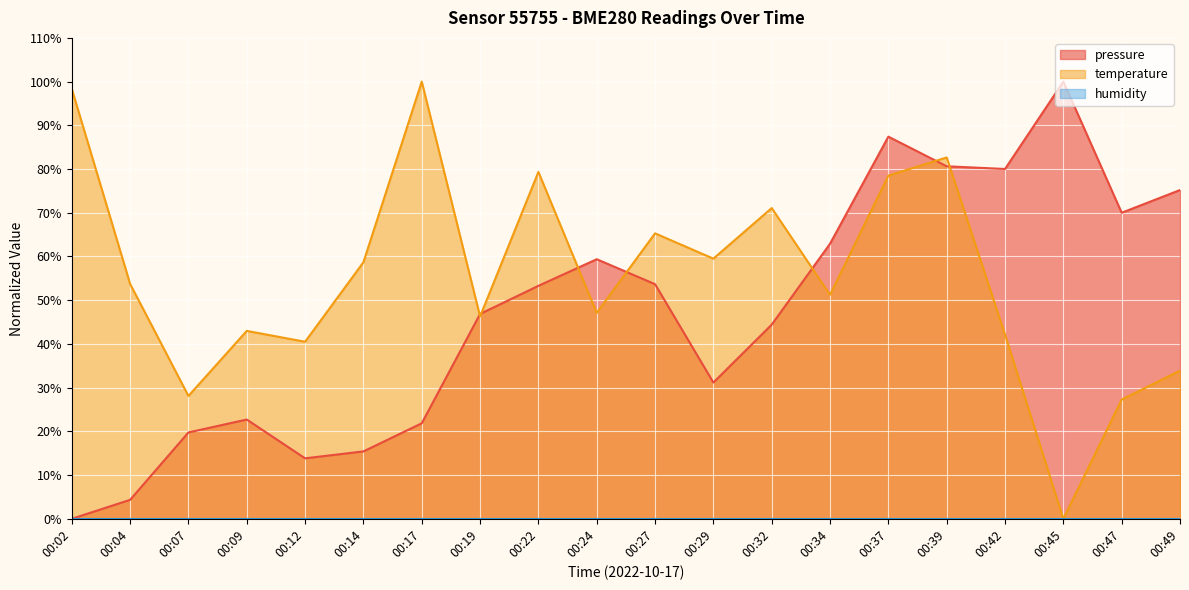

Which series changed the most between 00:02 and 00:32?

pressure